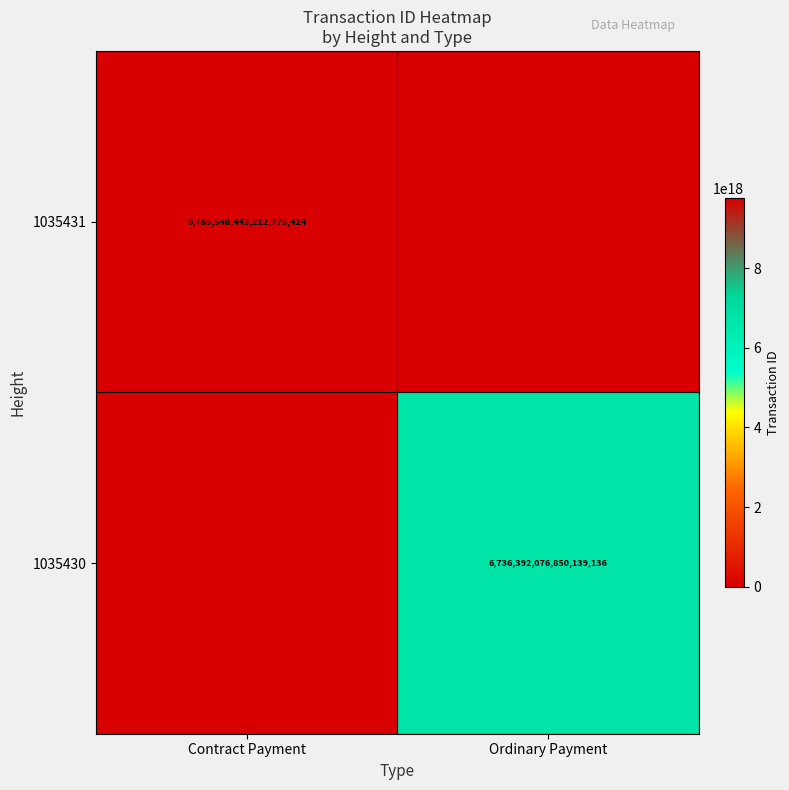

Is it true that 1035430 equals 3208899078451159040 at Ordinary Payment?

False